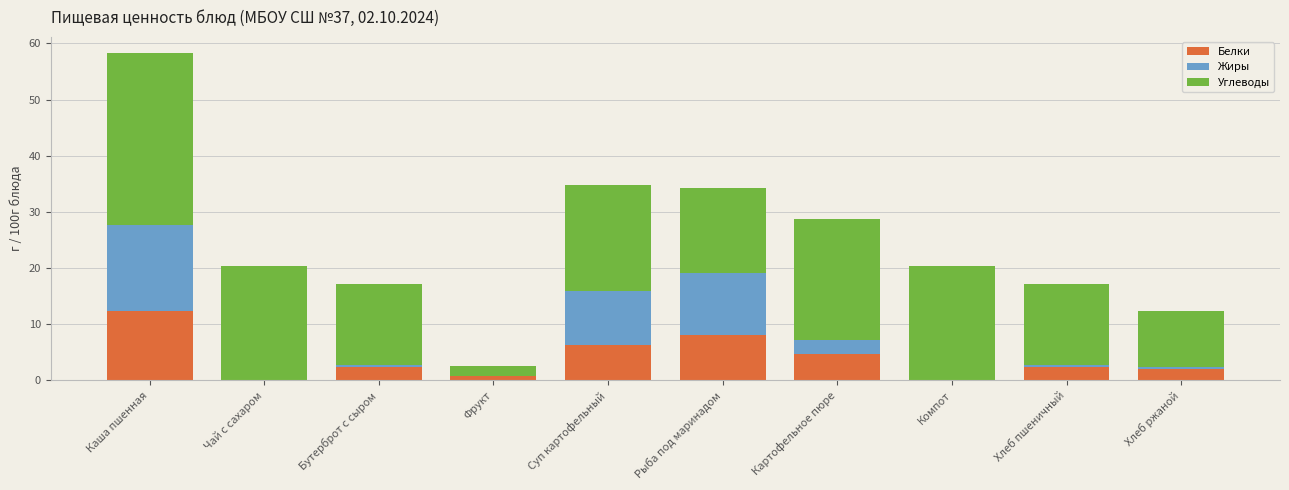

At which category is the sum across all series the highest?

Каша пшенная